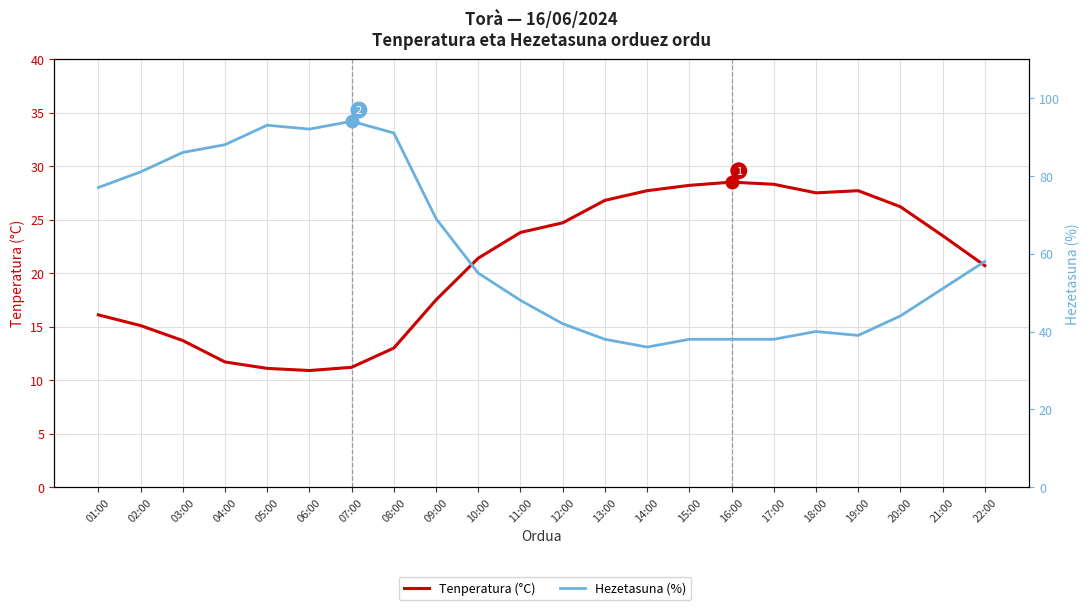

How many categories are shown in the chart?

22